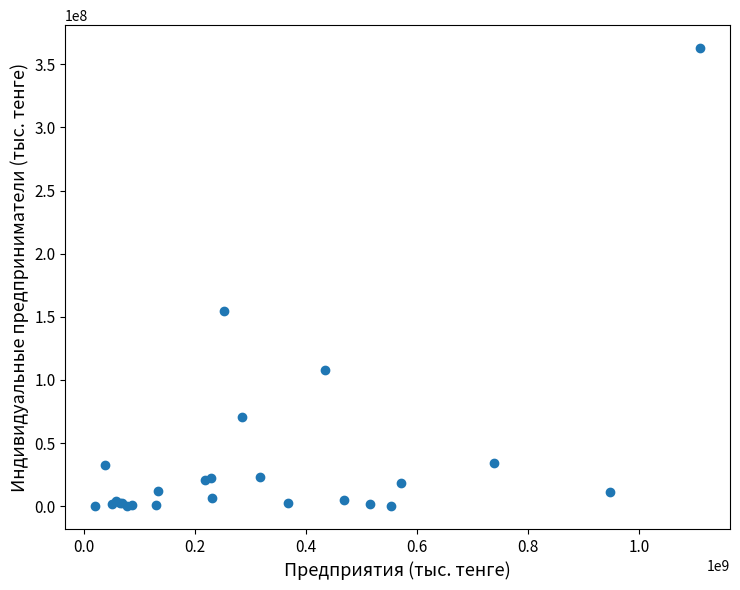

What Y value in the scatter plot is closest to 181427295?

154826460.2